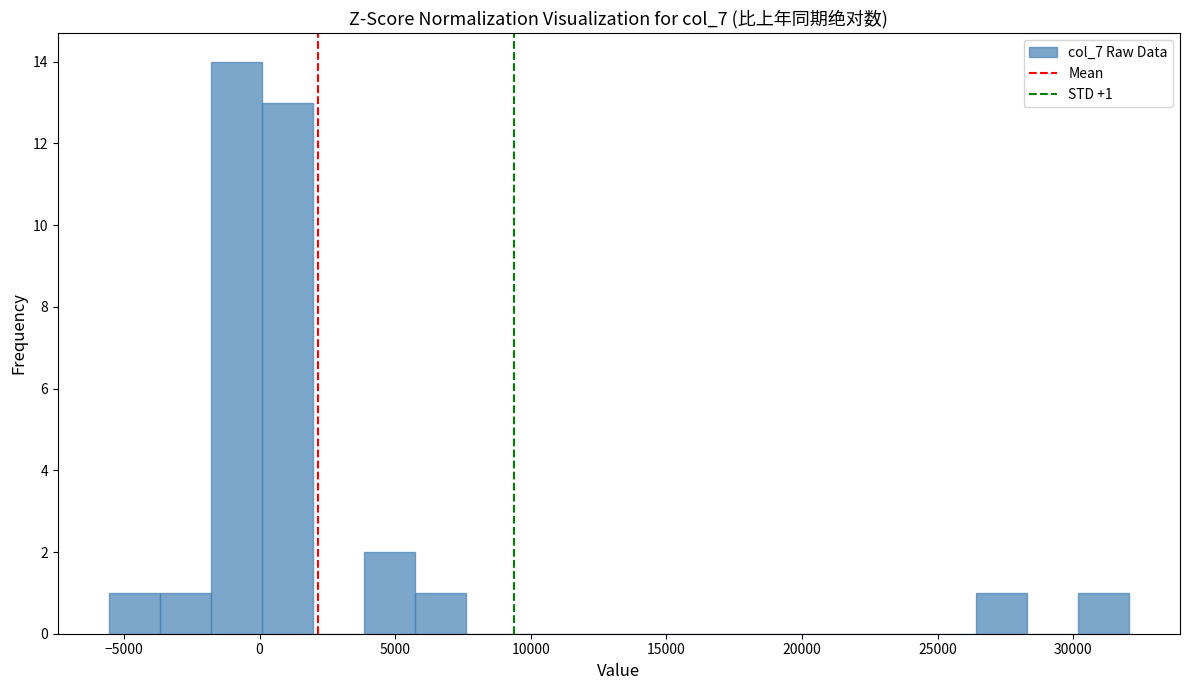

Around what value on the x-axis is the tallest bar? Give the approximate position of its centre, as read against the axis.

-1000